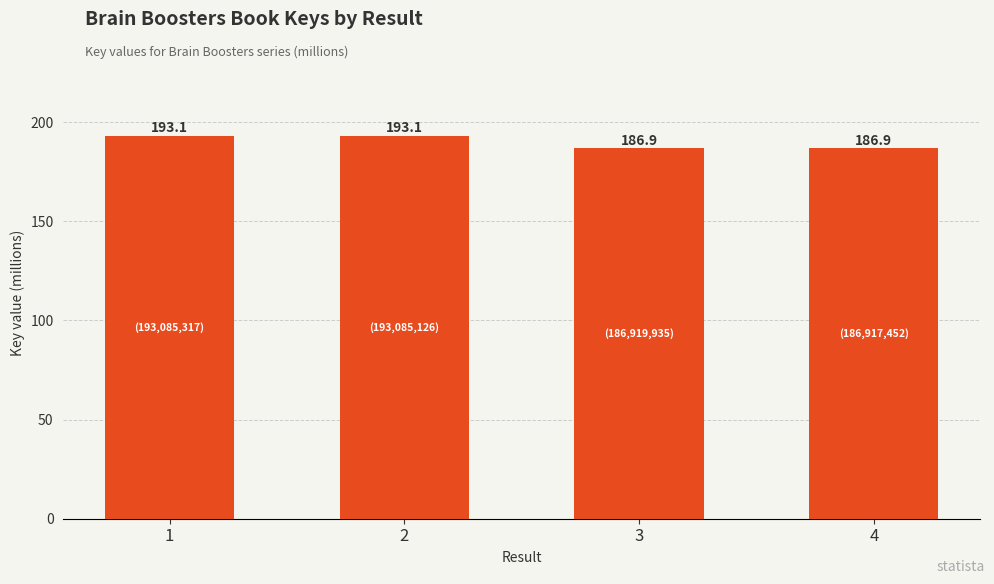

What is the greatest value displayed?

193.1